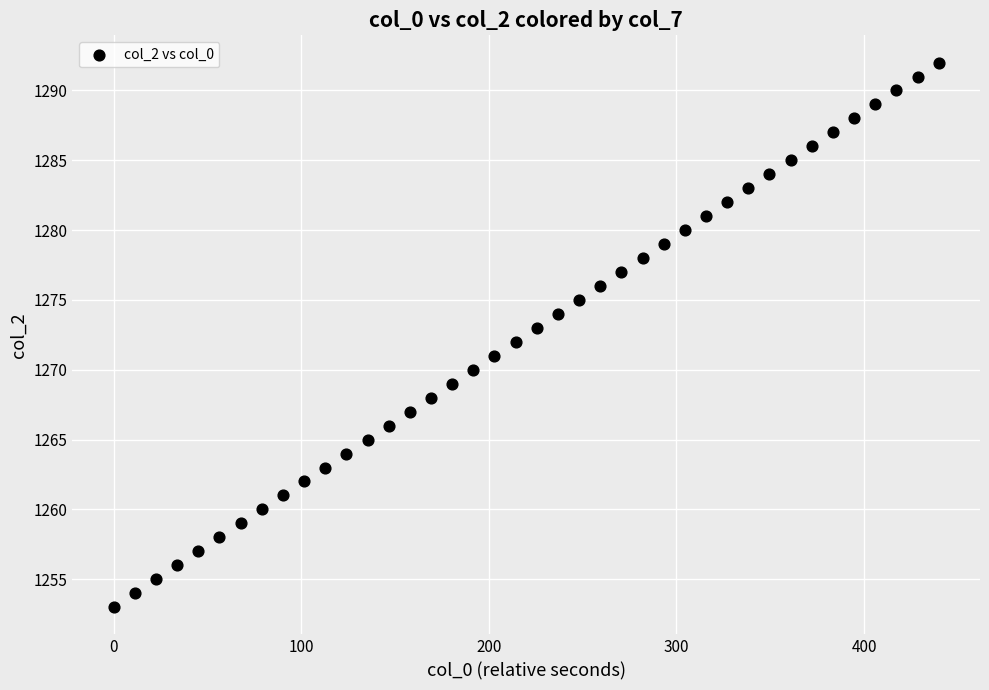

What is the range of Y values (max minus min)?

39